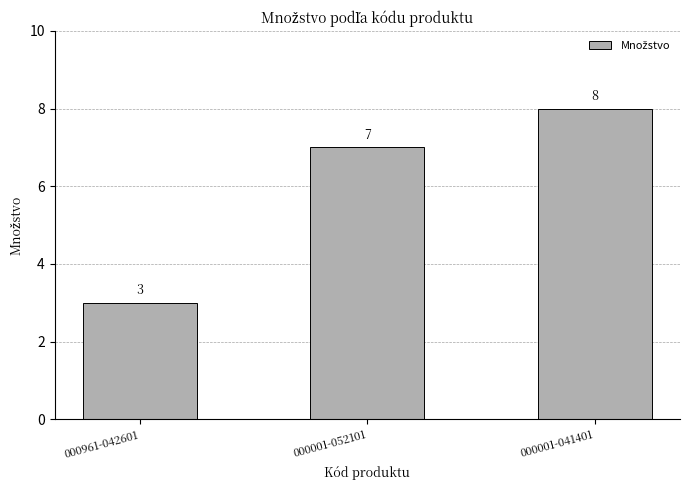

Approximately how many times larger is the value at 000961-042601 compared to 000001-041401?

0.4